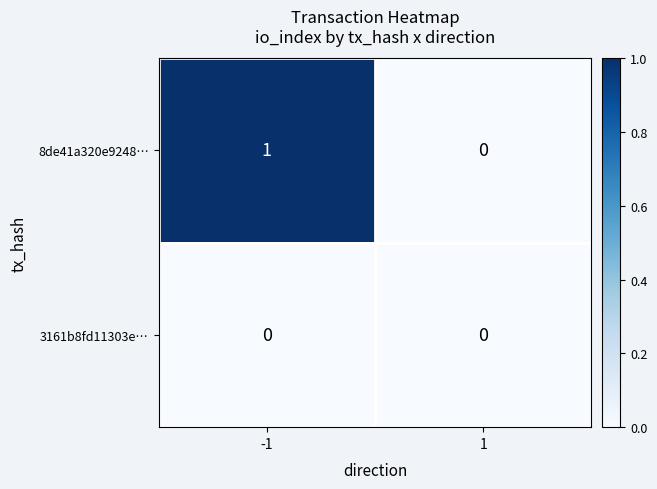

List the labels in order of 8de41a320e9248… value, largest first.

-1, 1